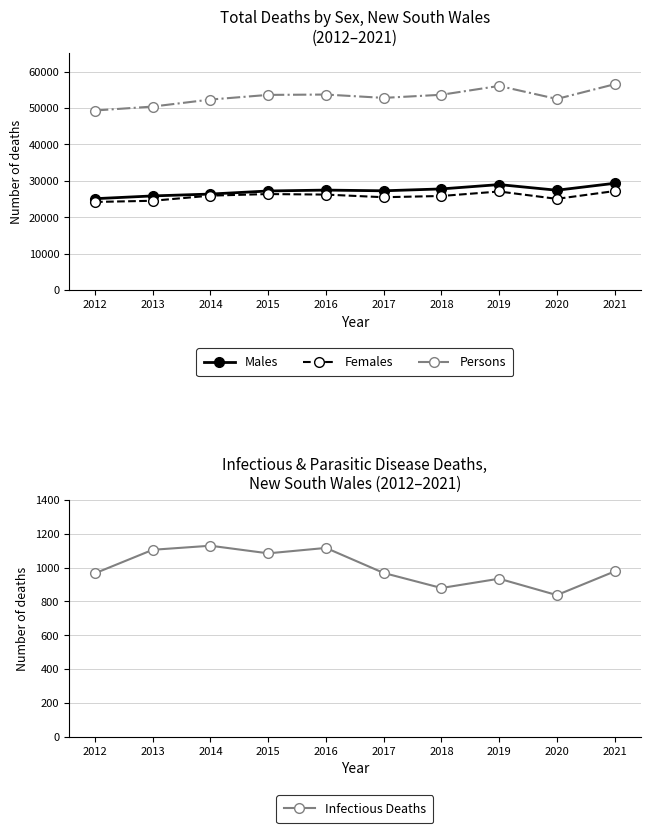

What are all the series names shown in the legend?

Males, Females, Persons, Infectious Deaths